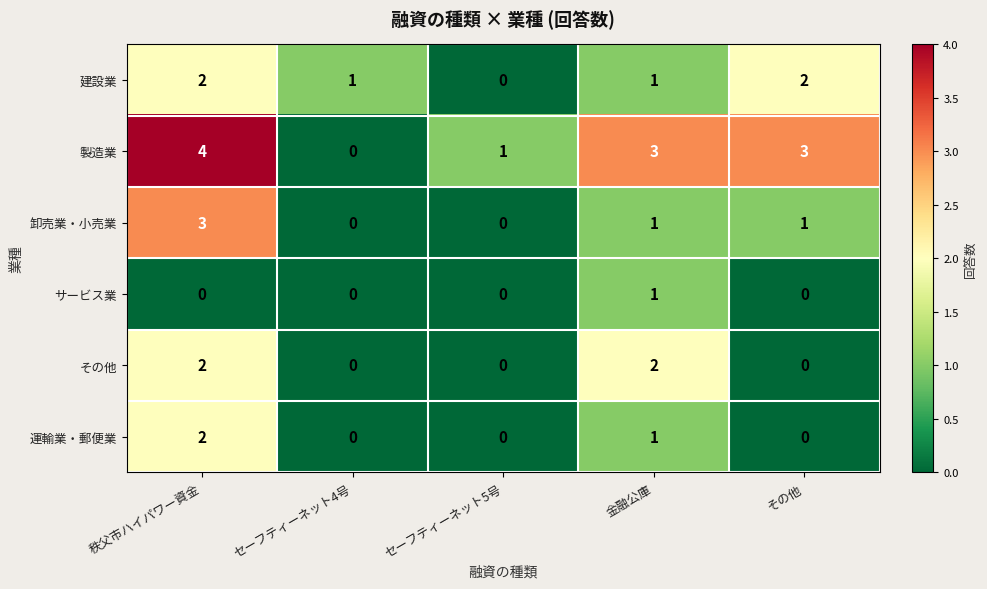

Which series has the largest total across all categories?

製造業